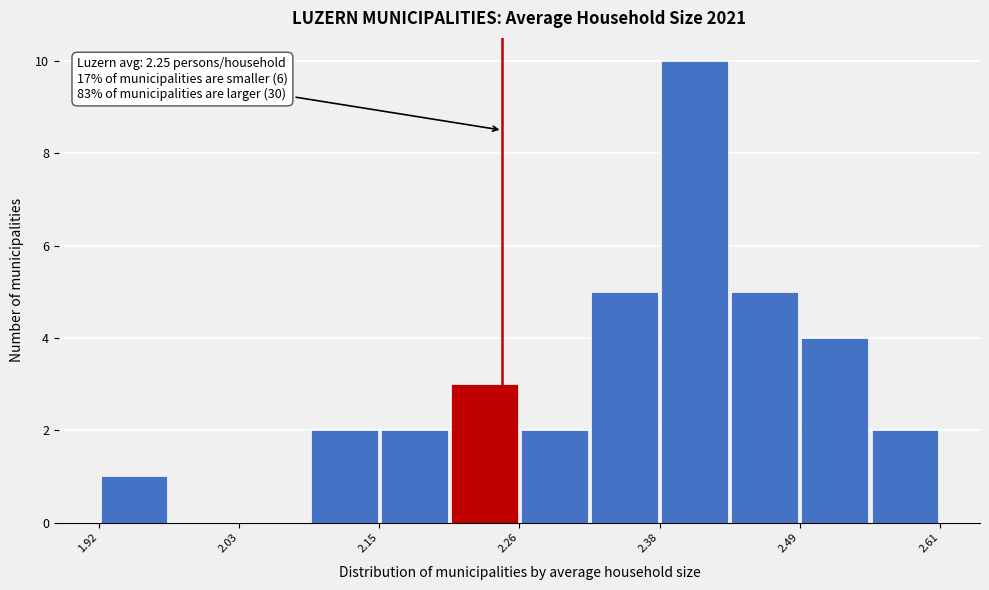

Read against the x-axis, roughly where is the centre of the tallest bar?

2.40